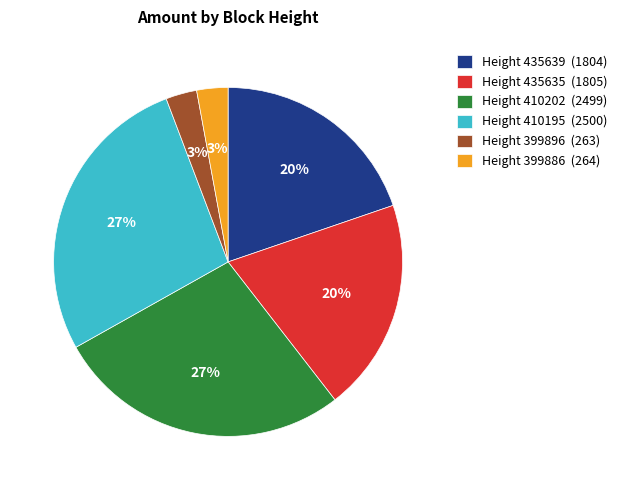

Count the number of slices in the pie.

6